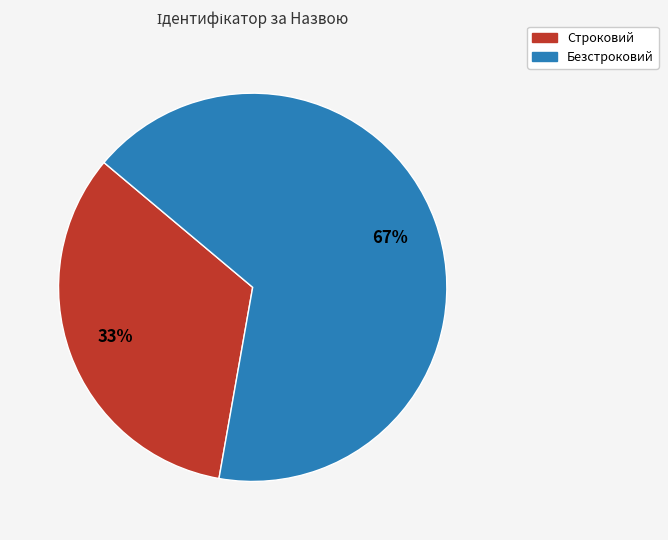

Is Строковий the majority of the pie?

No